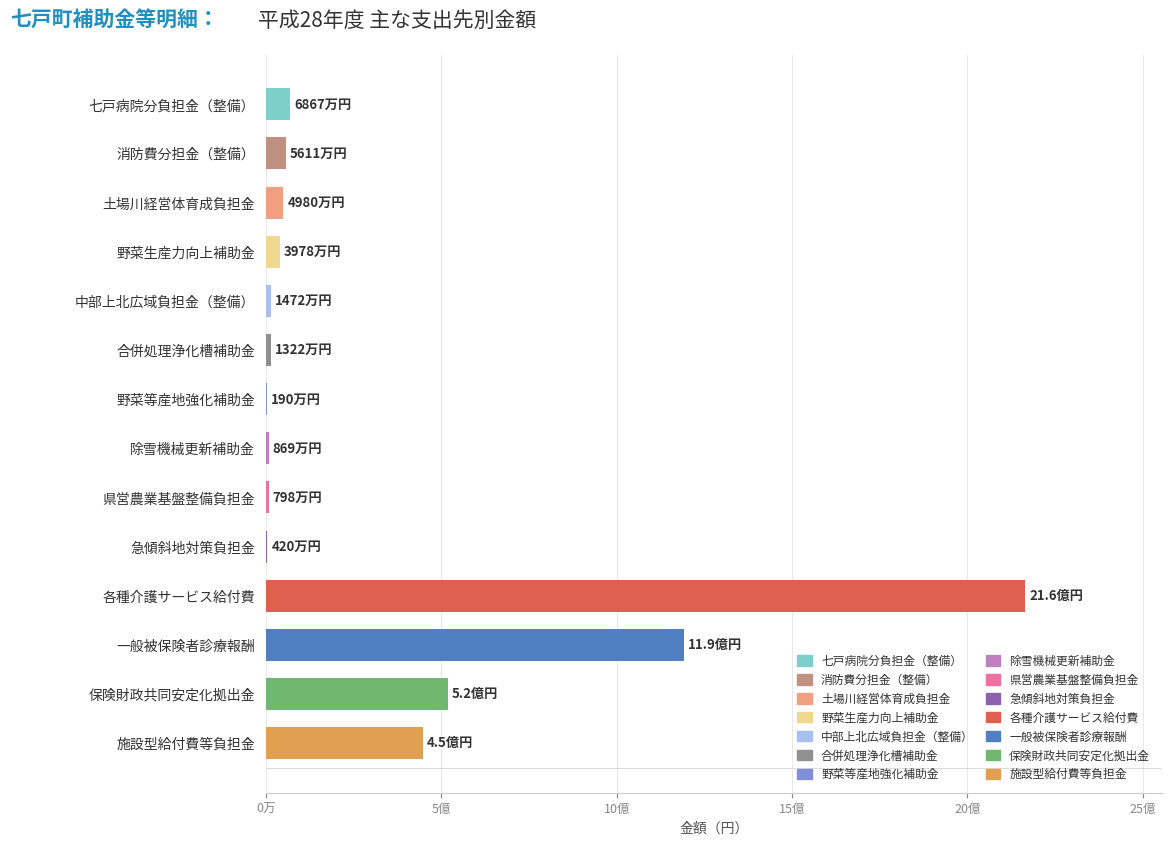

Are the bars horizontal?

Yes